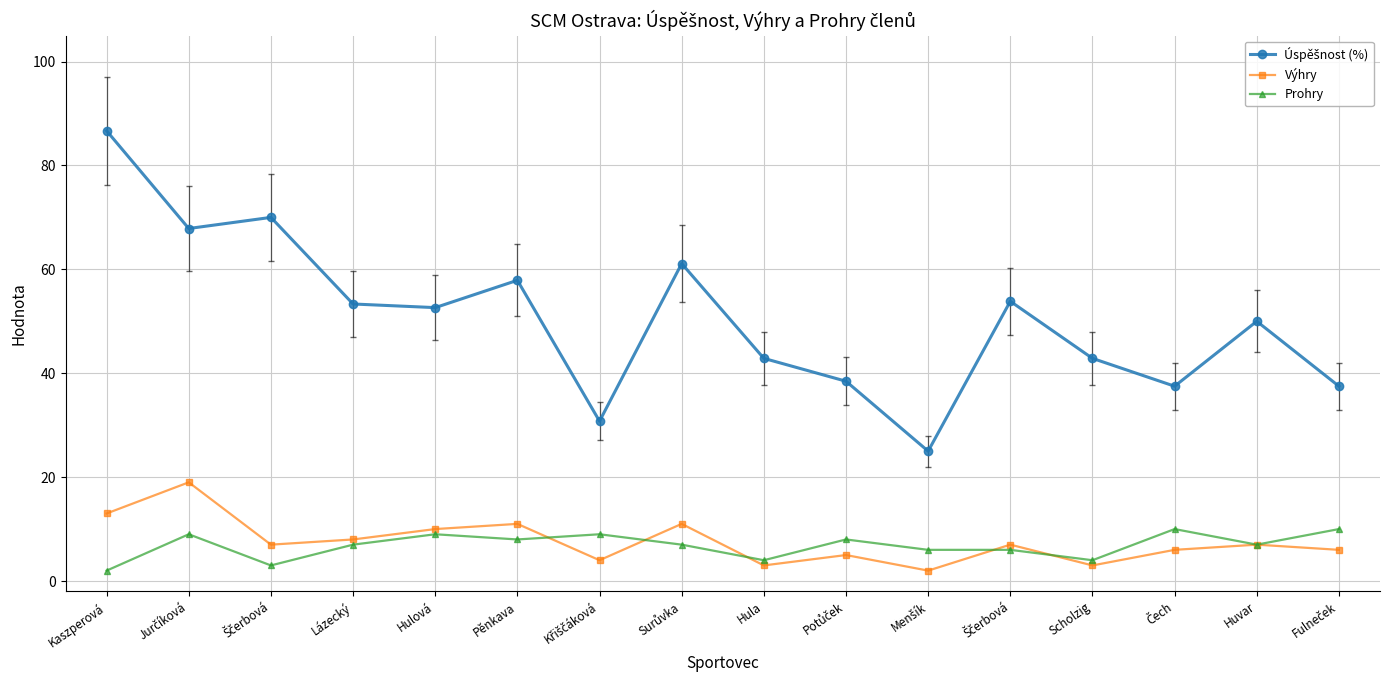

What is the maximum value for Prohry?

10.0